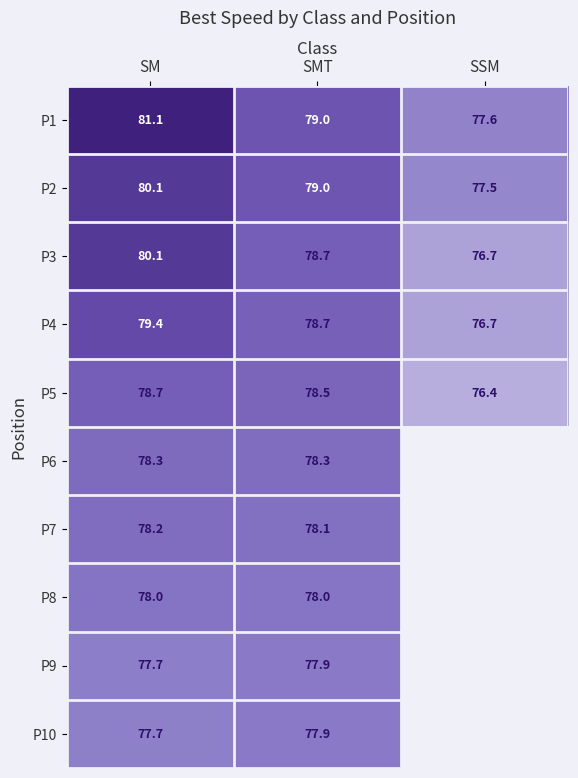

How many data points in P1 are less than 79?

1